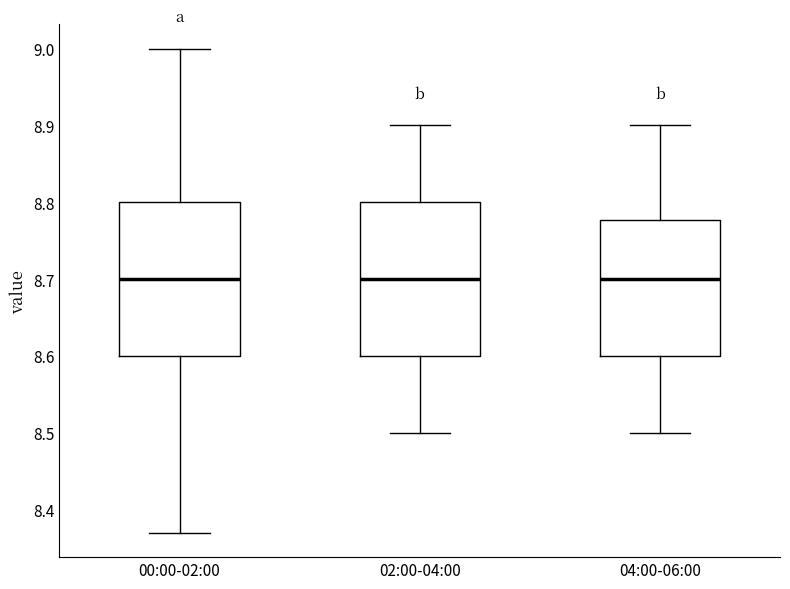

Reading left to right, transcribe this box plot: for each box, give where its median line is, the range the box spans, and where its two whiskers end, as read against the y-axis. The values are not printed on the chart, so give them approximately, as read against the axis.

00:00-02:00: median 8.70, box 8.60 to 8.80, whiskers 8.37 to 9.00
02:00-04:00: median 8.70, box 8.60 to 8.80, whiskers 8.50 to 8.90
04:00-06:00: median 8.70, box 8.60 to 8.78, whiskers 8.50 to 8.90